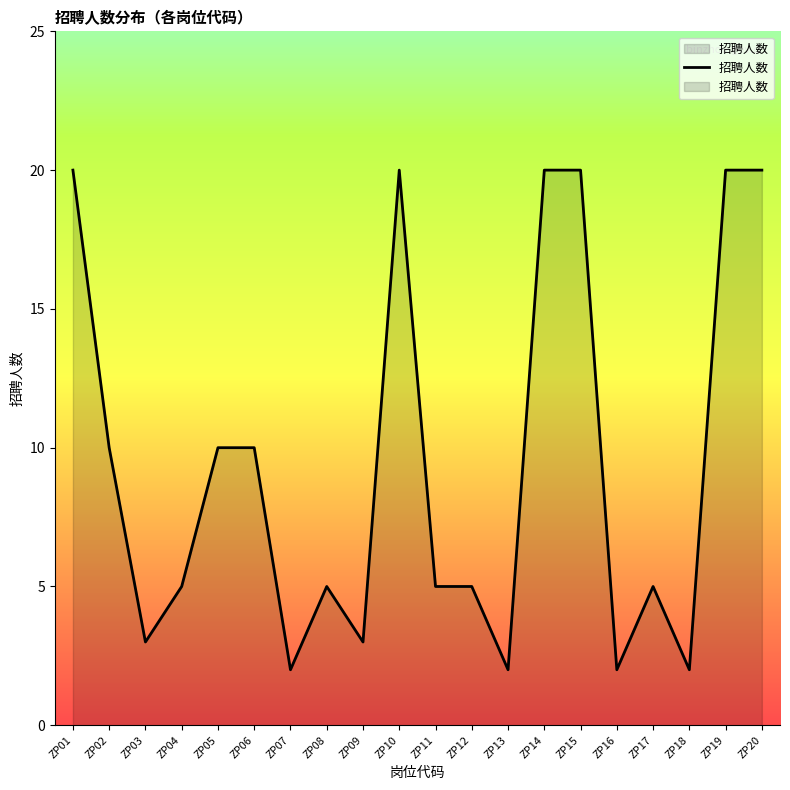

How many lines are shown in the chart?

1